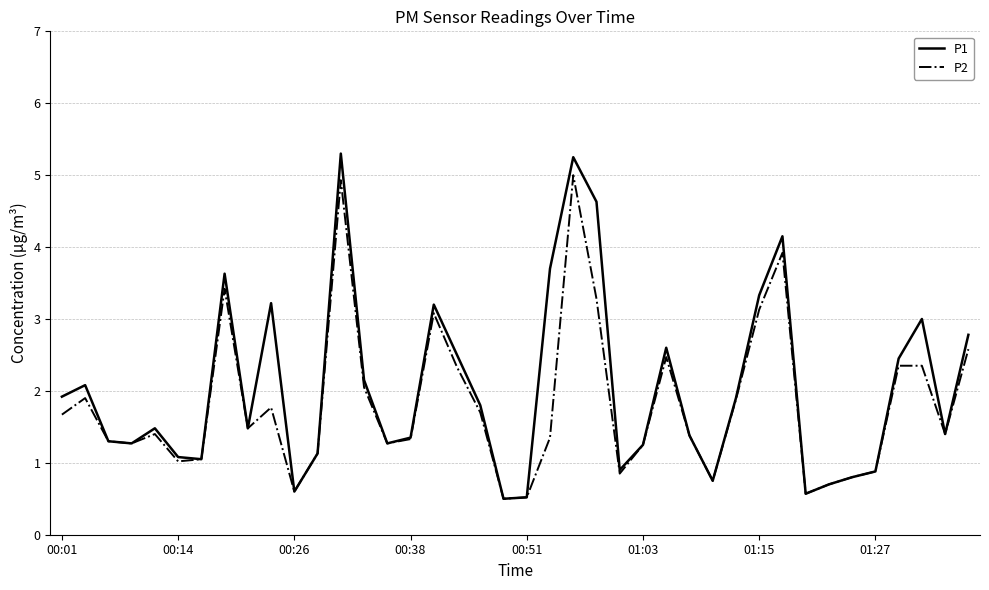

What is the sum of all P2 values?

72.6